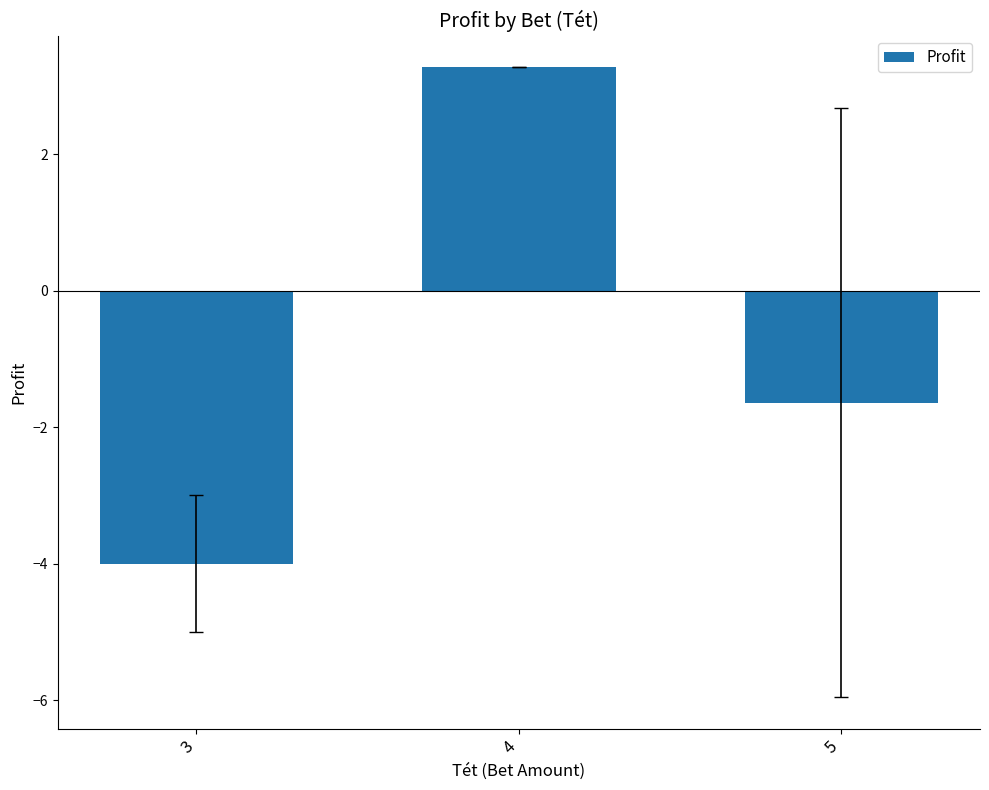

Which label corresponds to the largest value in the chart?

4